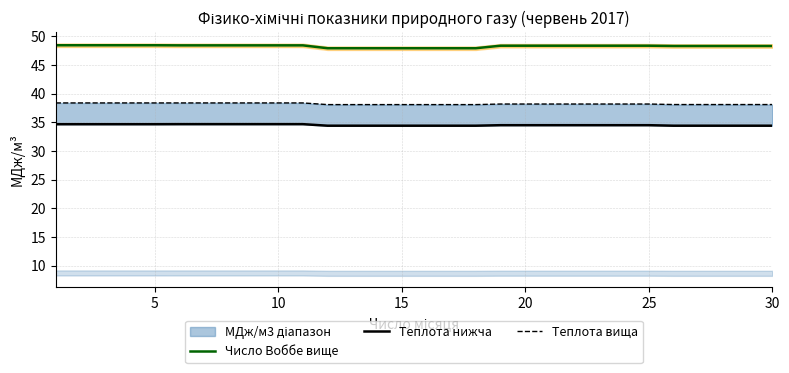

Which series has the largest total across all categories?

Число Воббе вище